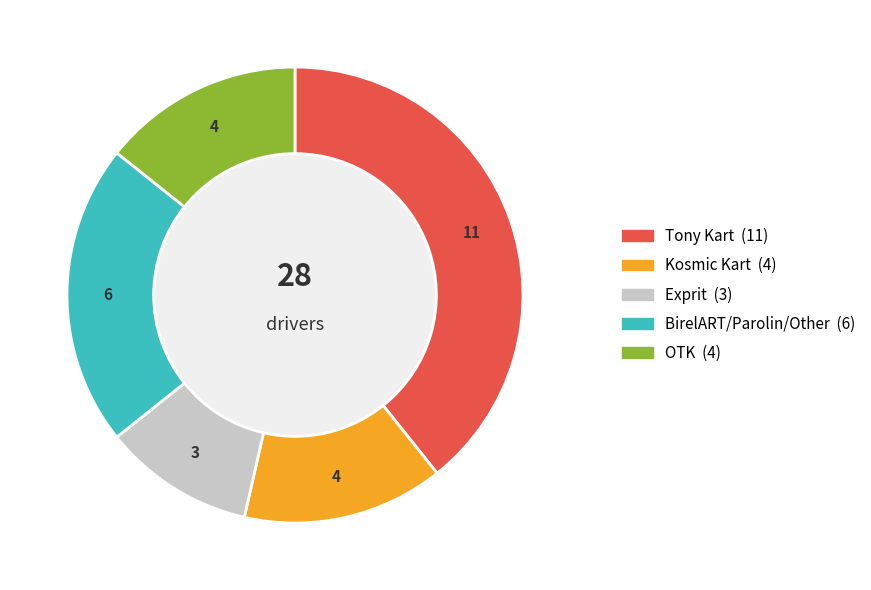

Does any single category account for the majority?

No